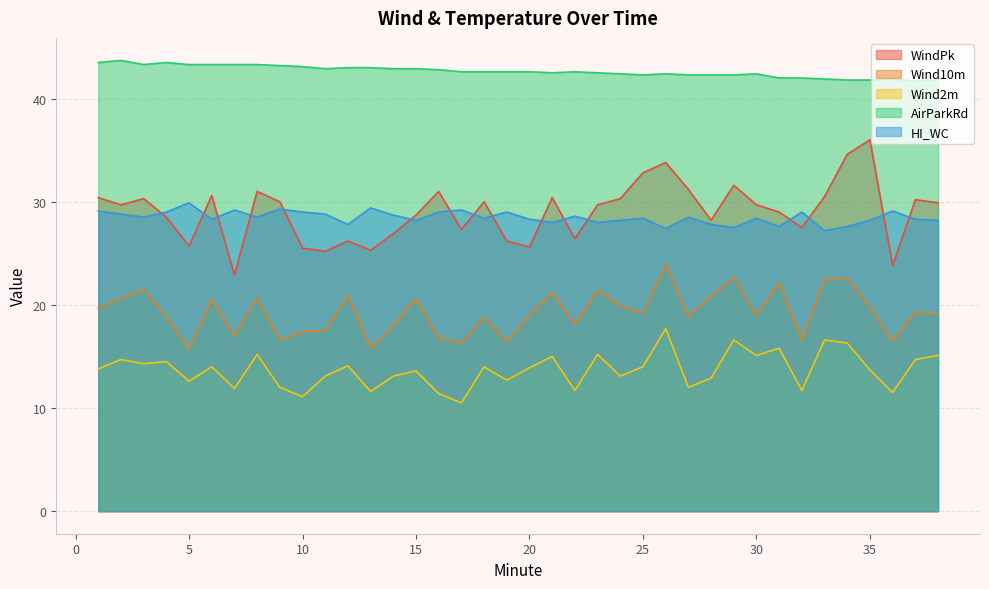

At how many categories does at least one series exceed 27?

38